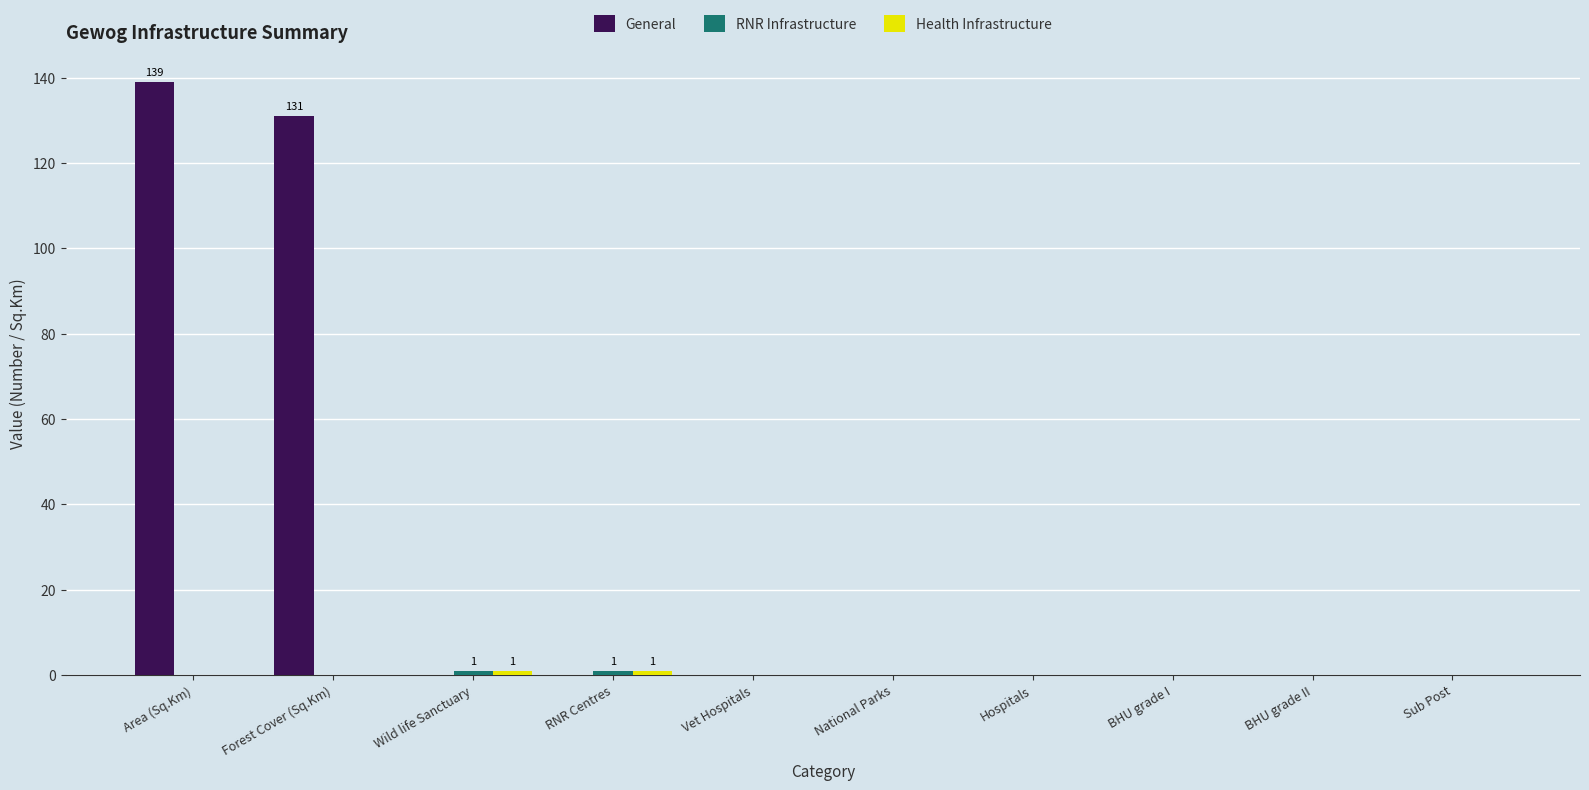

Is it true that General equals 0 at BHU grade II?

True